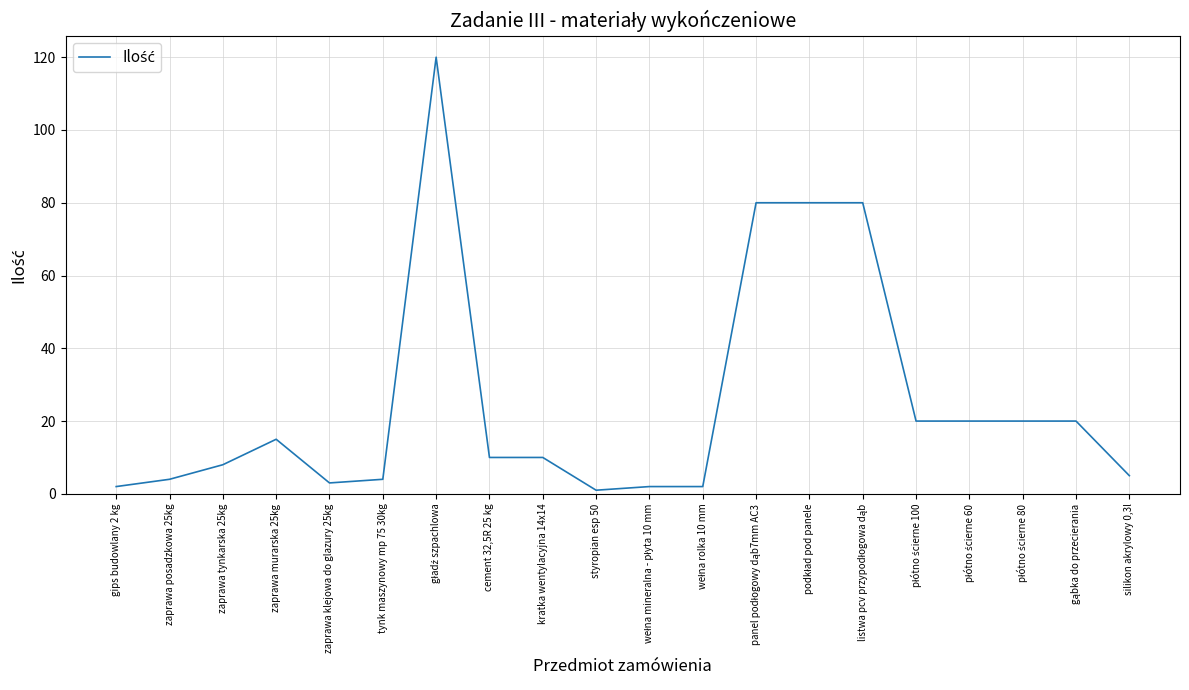

What is the ratio of the value at zaprawa klejowa do glazury 25kg to the value at zaprawa tynkarska 25kg?

0.4